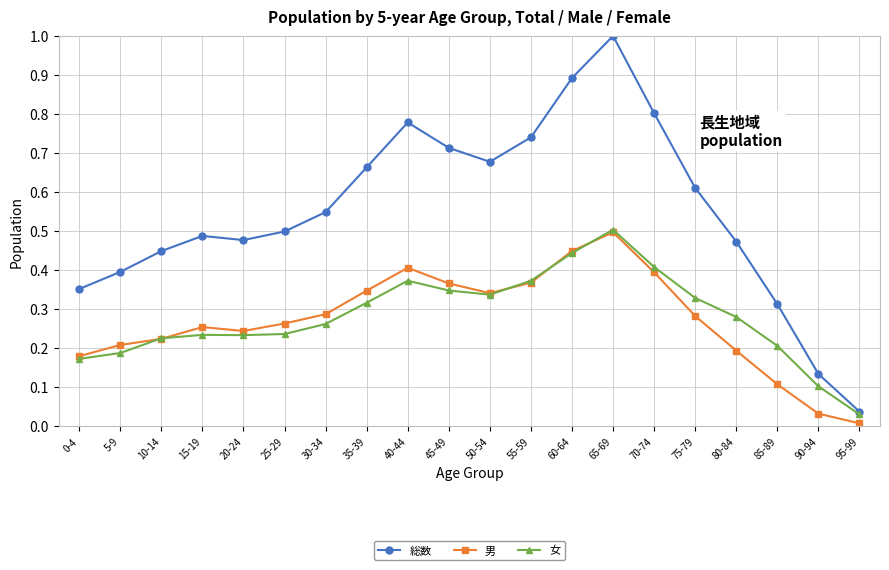

Is it true that 女 equals 0.2 at 20-24?

True